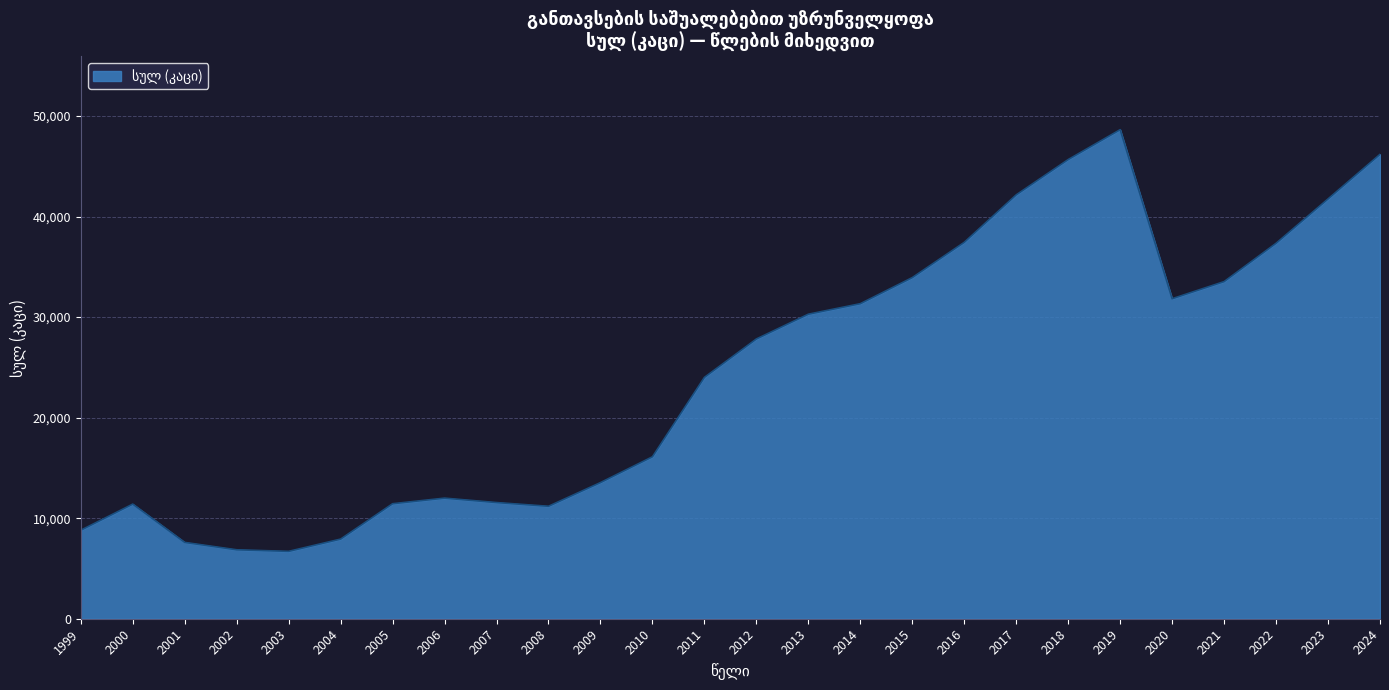

True or false: the data shows 24503 at 2016.

False